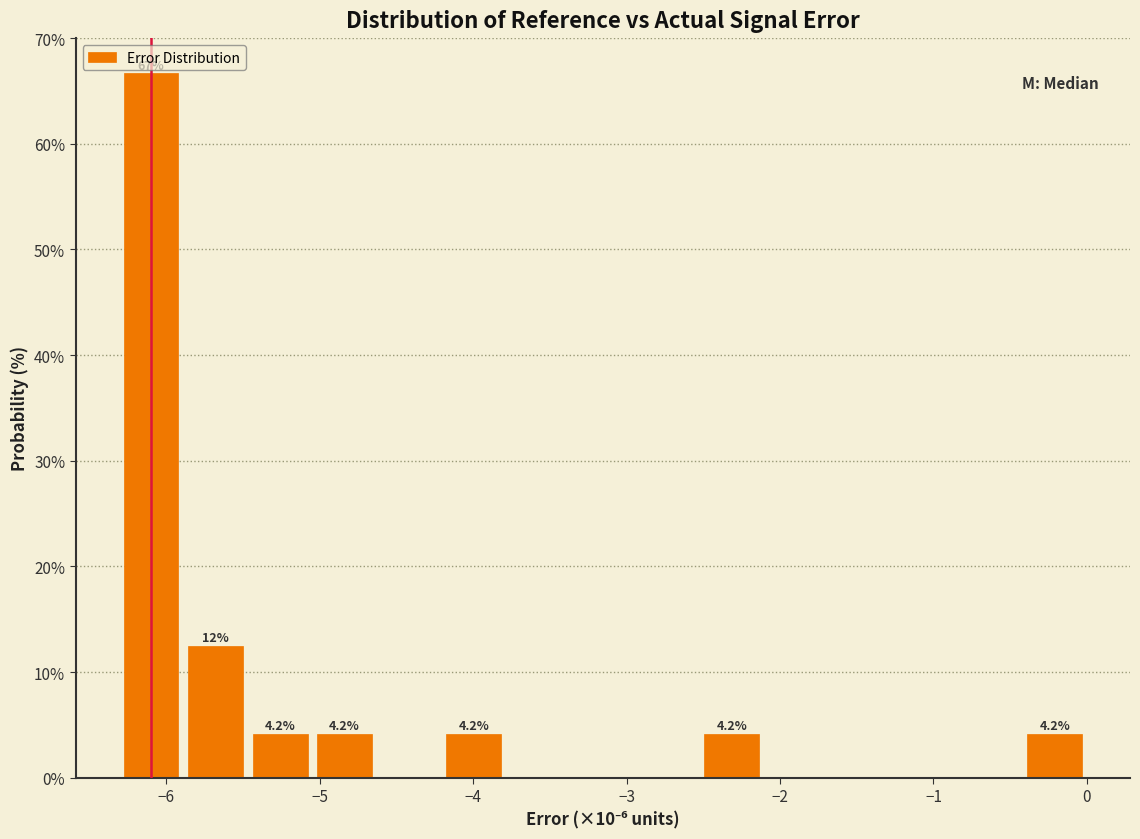

Over which range of the x-axis is the bar tallest?

-6.3 to -5.9